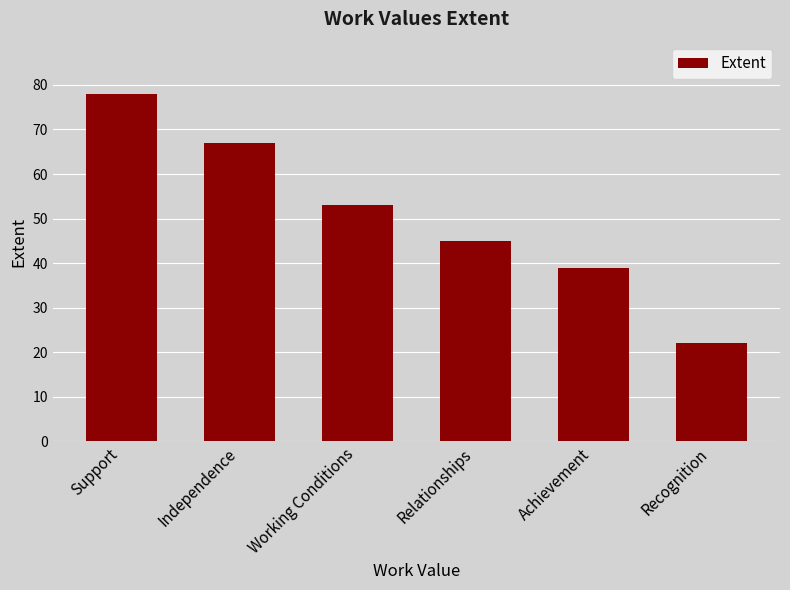

What is the greatest value displayed?

78